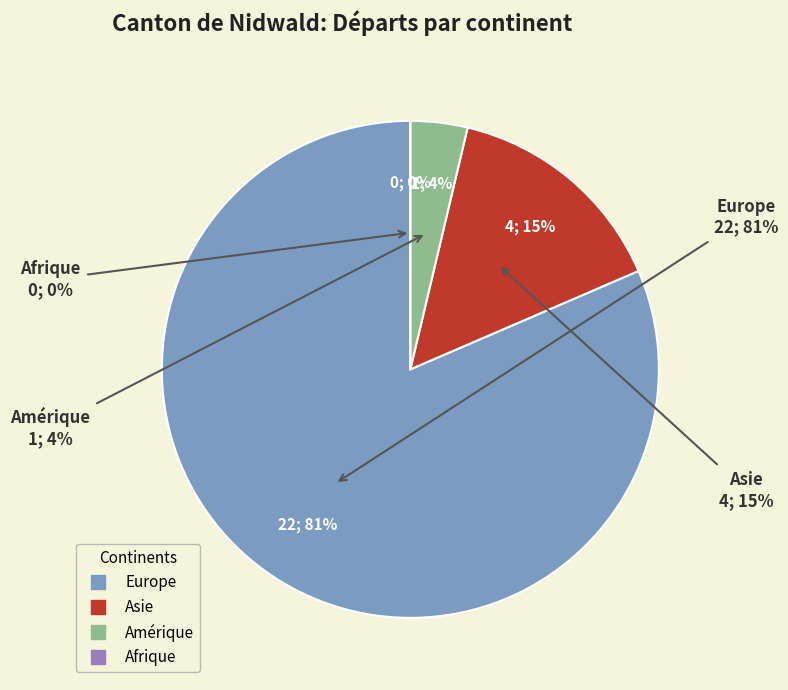

Is it true that Amérique is 4% of the pie?

True